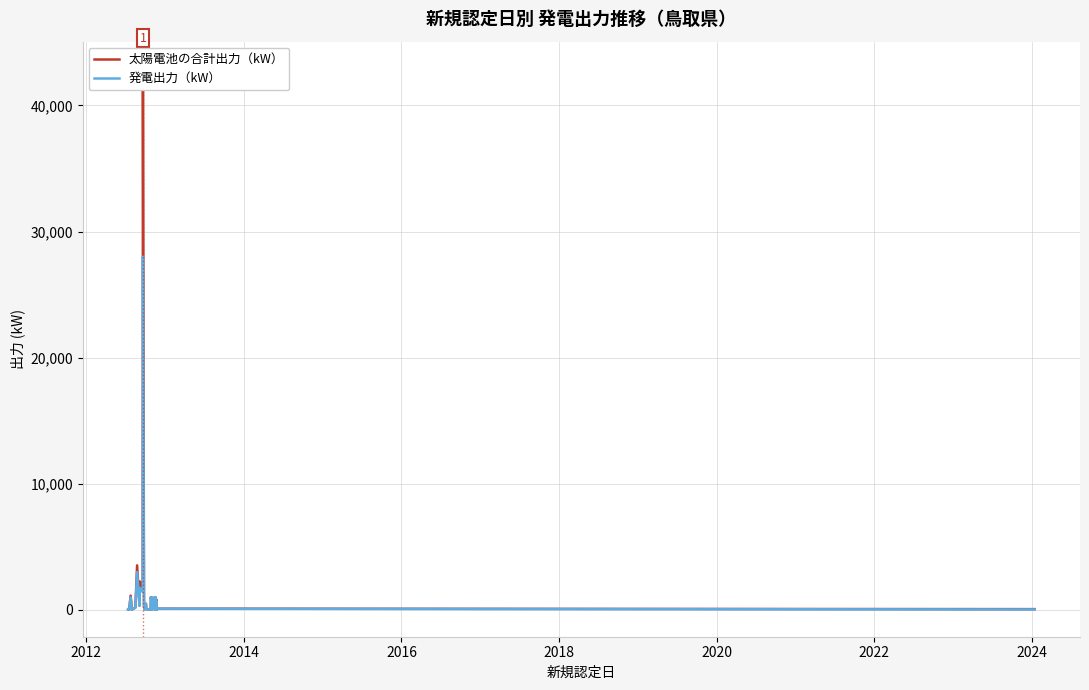

Which category has the lowest value across all series?

2016